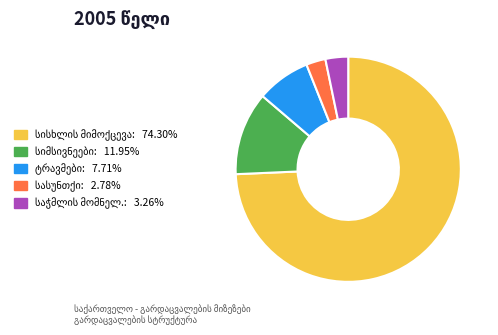

Is there a majority slice in this chart?

Yes